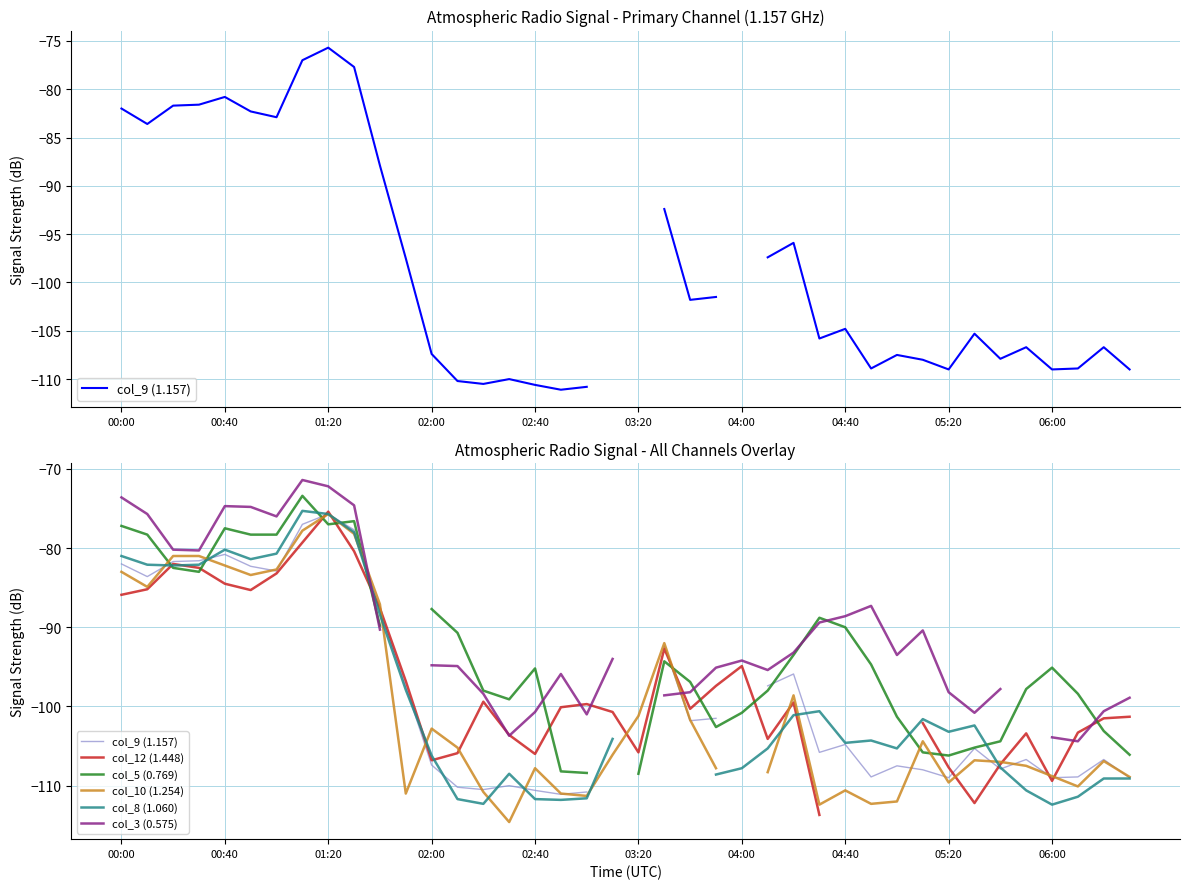

At which label does col_9 (1.157) first exceed -101?

00:00